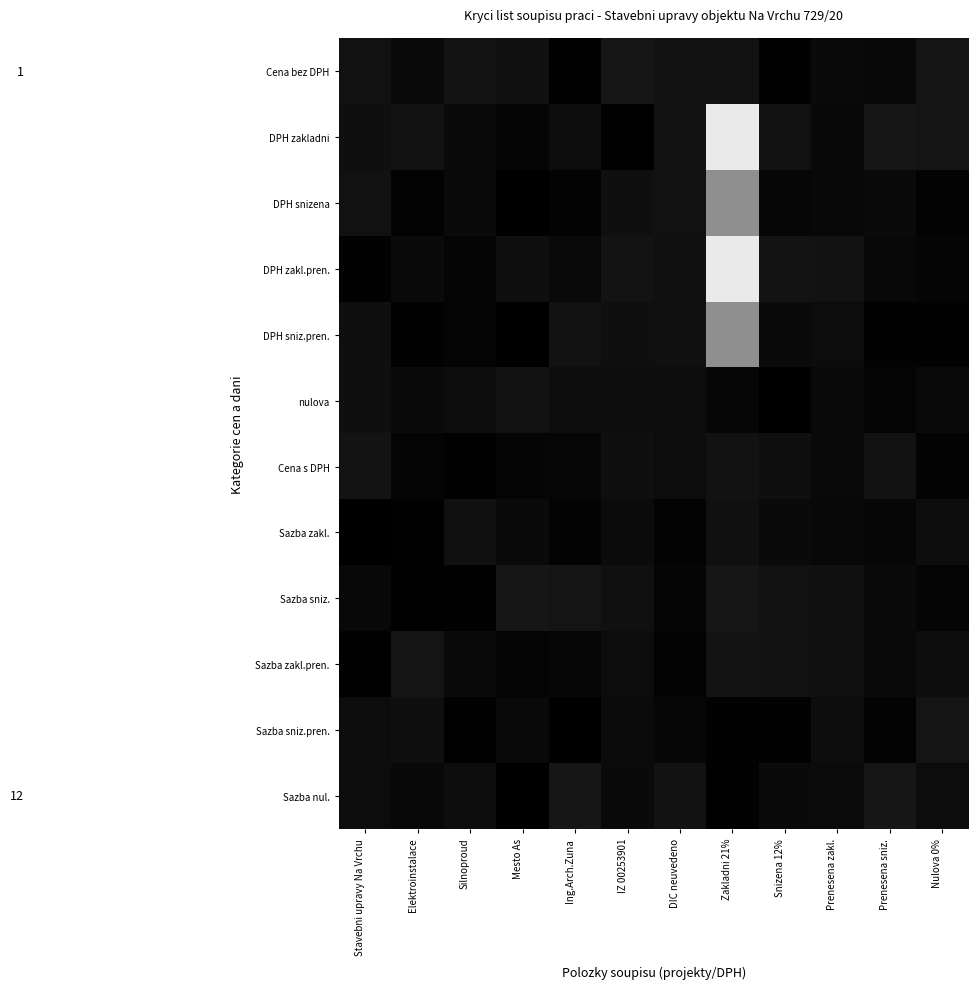

Which series has the largest range (max minus min)?

DPH zakladni